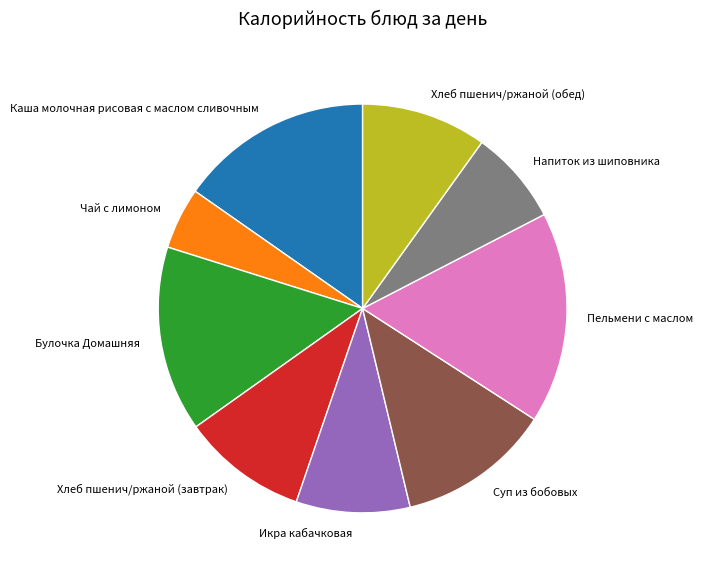

Is Каша молочная рисовая с маслом сливочным the majority of the pie?

No